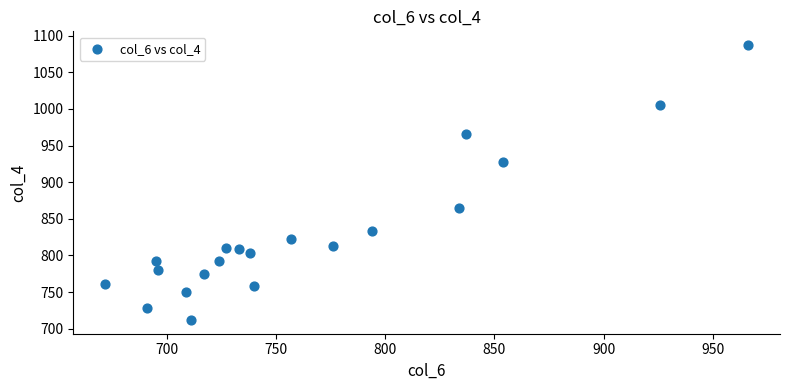

What is the range of Y values (max minus min)?

375